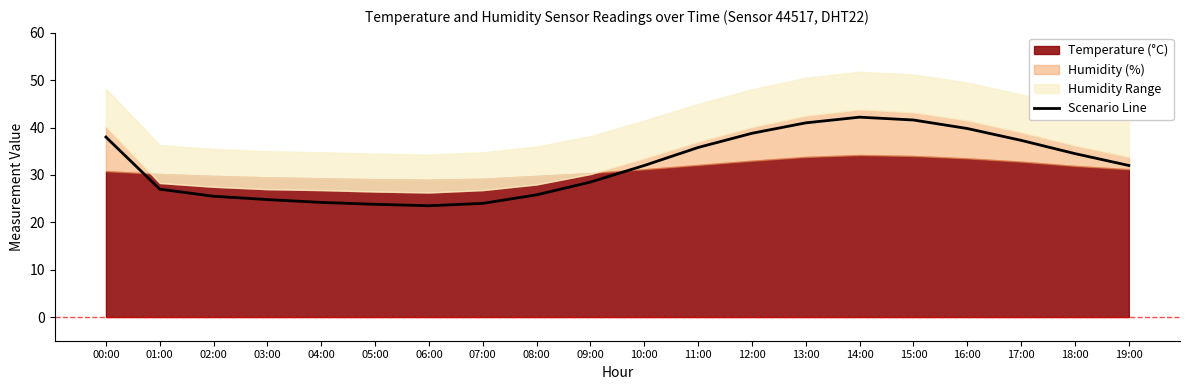

What is the average value?

32.0